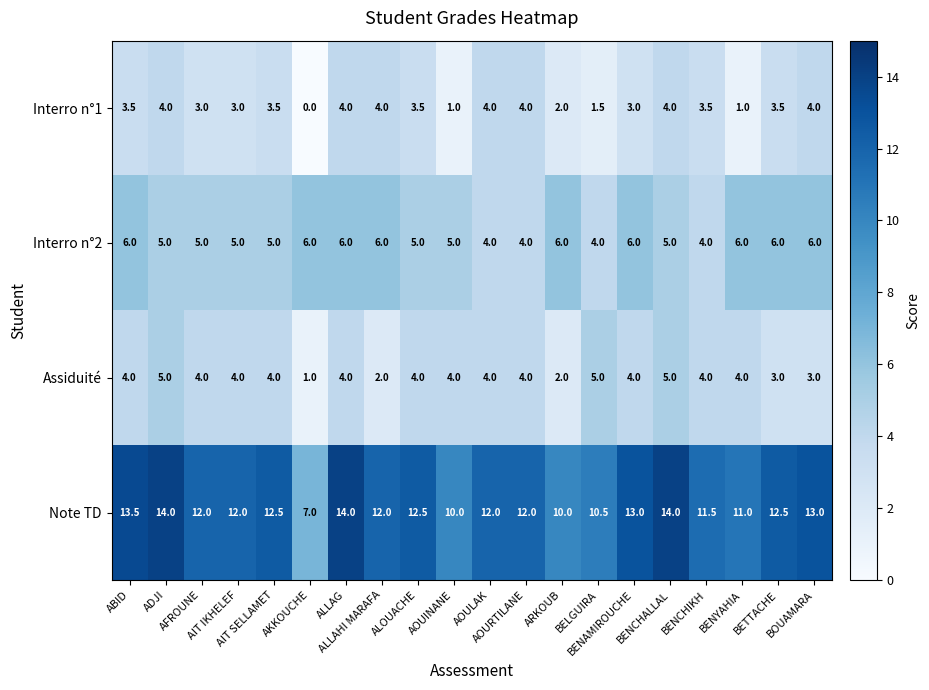

What is the difference between the maximum and minimum values in the Interro n°1 series?

4.0